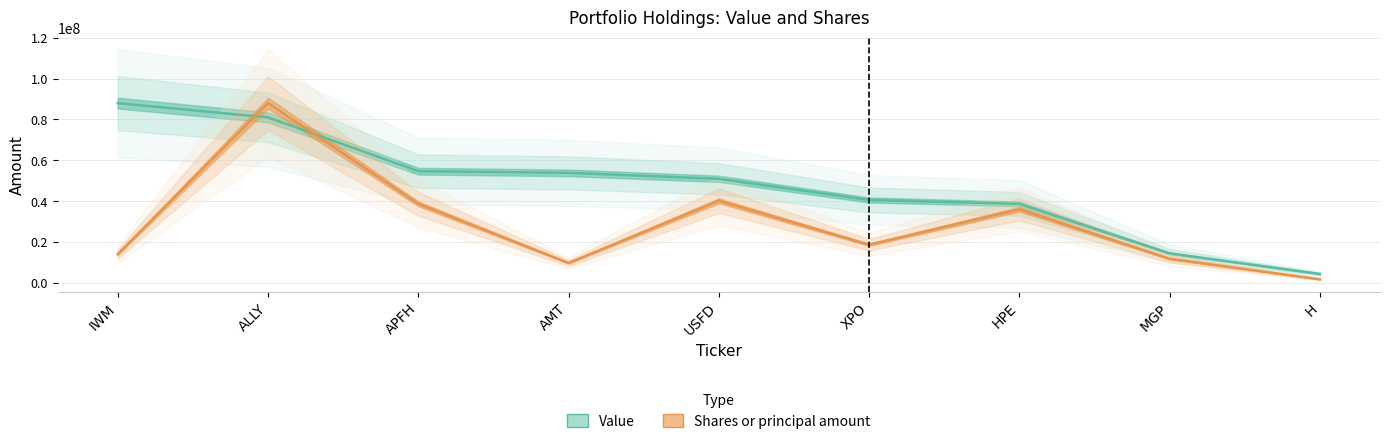

Reading left to right, what are all the values shown in this chart?

Value: 87987000.0	81005000.0	54700000.0	53883000.0	50976000.0	40615000.0	38711000.0	14522000.0	4438000.0
Shares or principal amount: 14132698.3	87987000.0	38752168.0	9789963.0	40231441.9	18727967.3	36069075.2	11854750.3	1815433.4